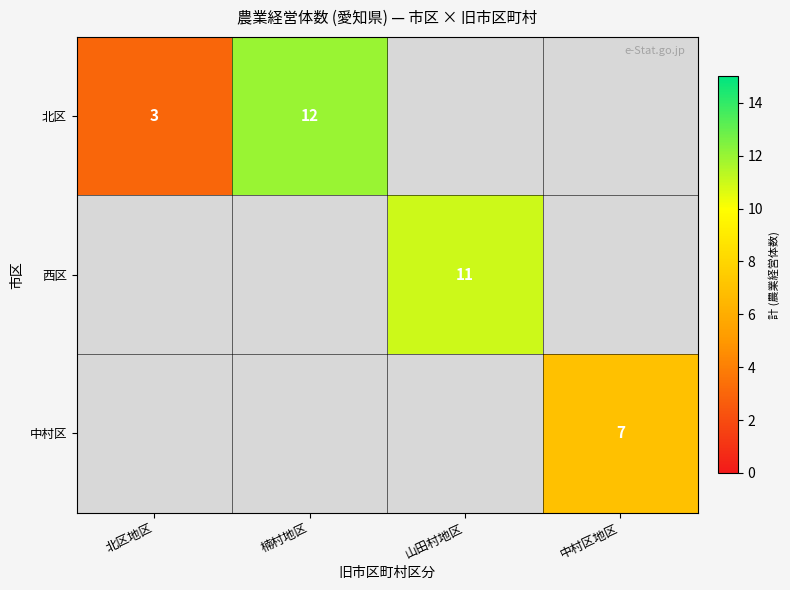

What is the minimum value shown in the chart?

3.0